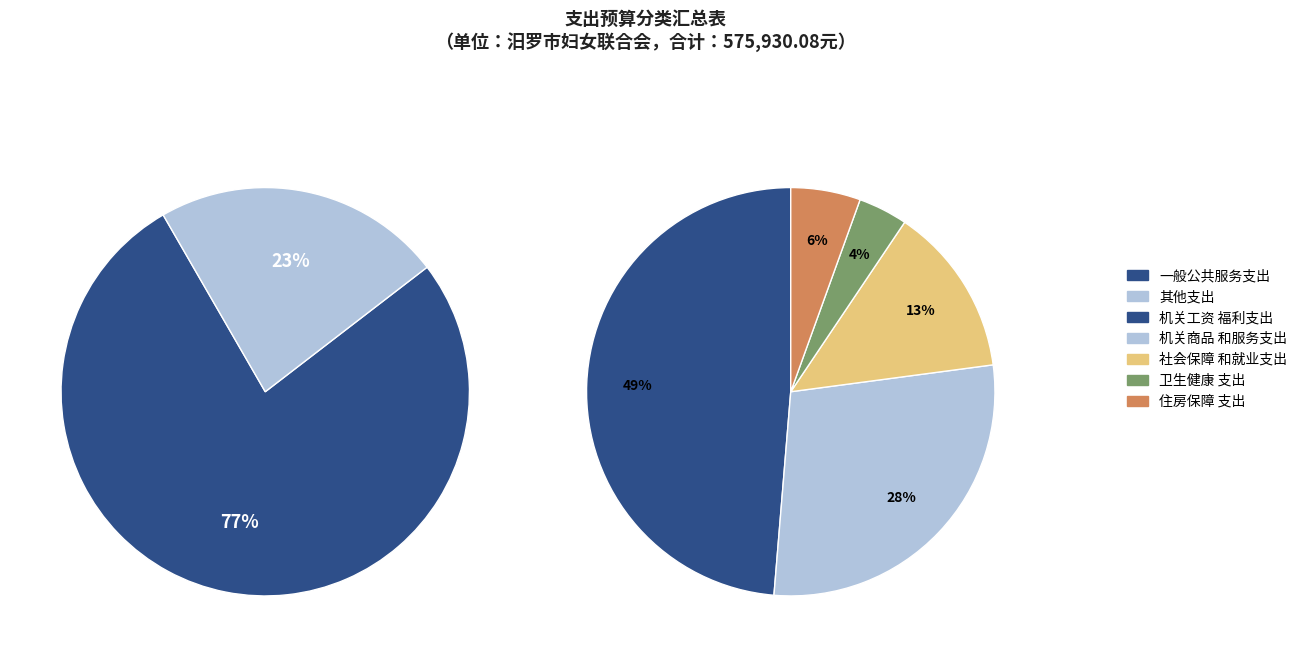

What percentage is the 住房保障支出 slice, to the nearest percent?

6%